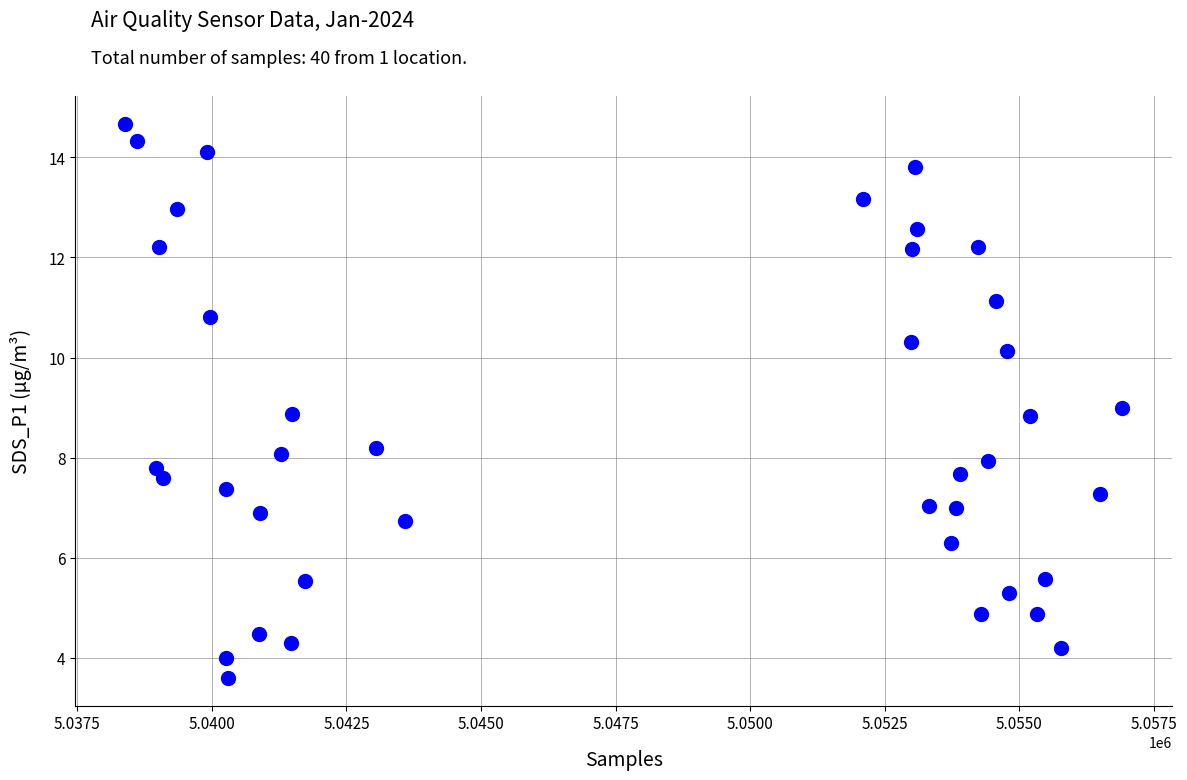

What is the range of X values (max minus min)?

18524.0